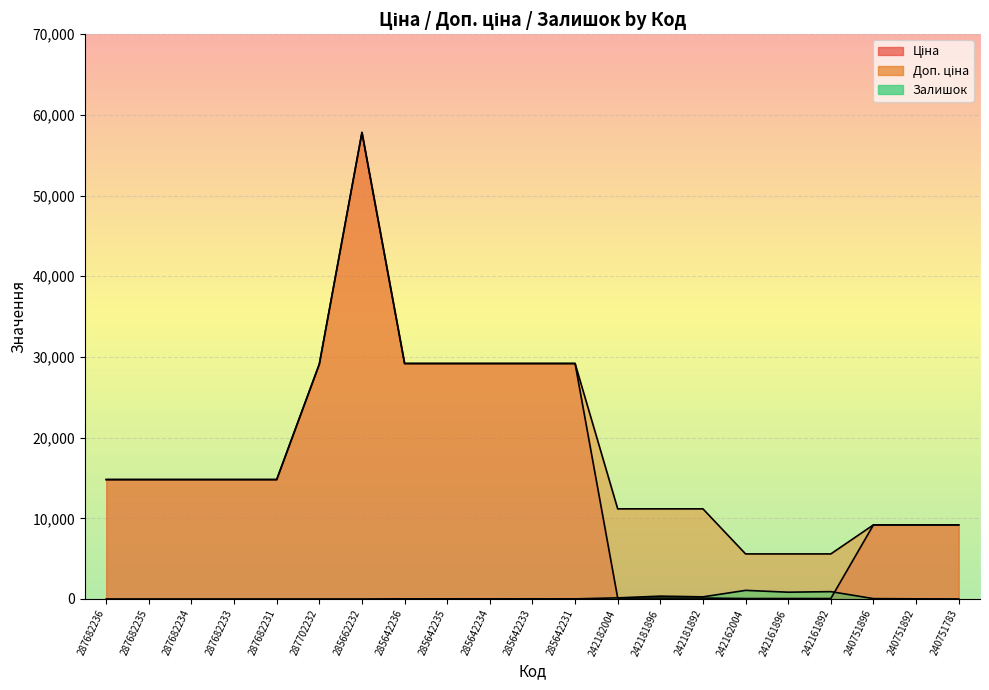

Rank the series by their maximum value, from lowest to highest.

Залишок, Ціна, Доп. ціна